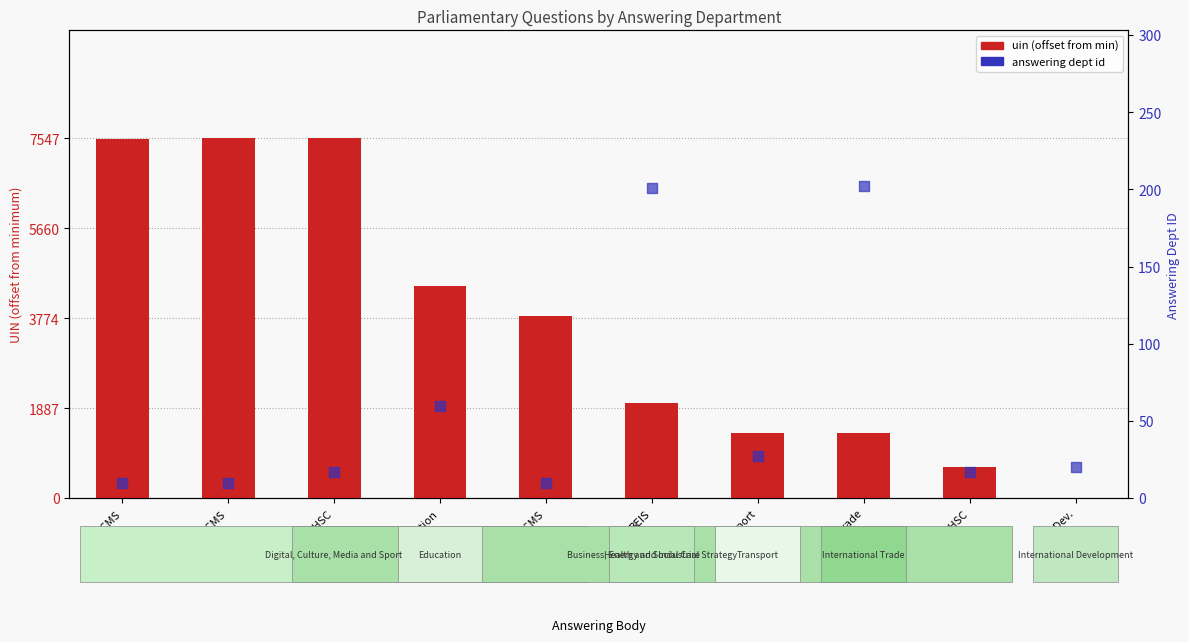

At which category is the sum across all series the highest?

DHSC